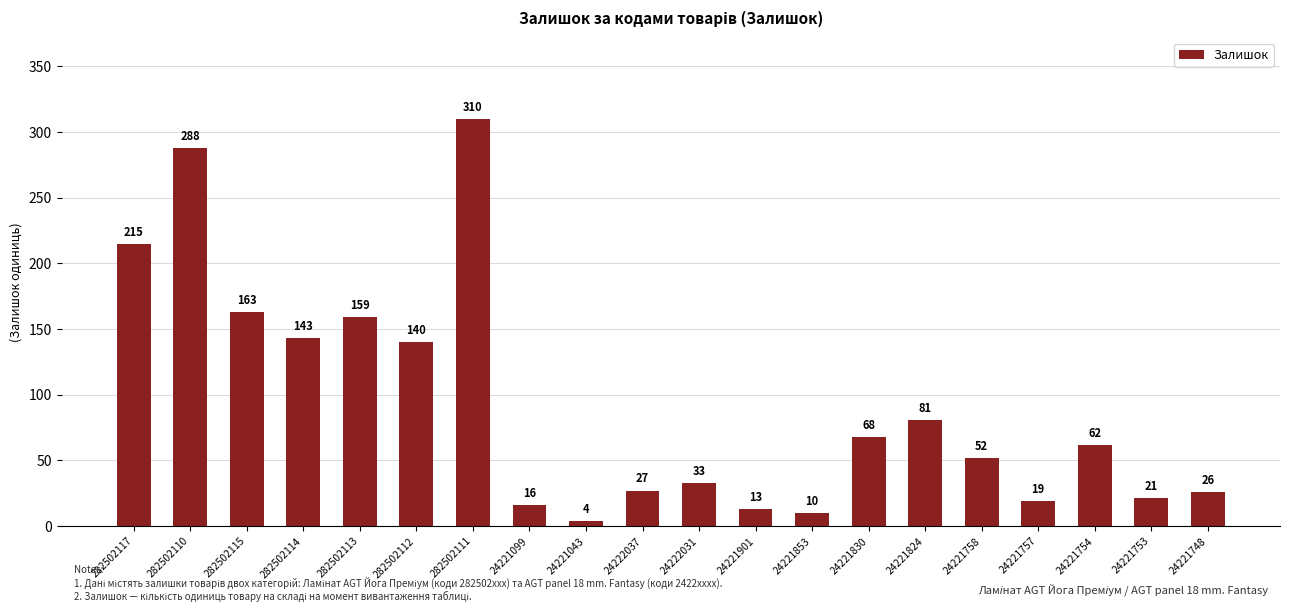

What is the change in value from 282502110 to 24221043?

-284